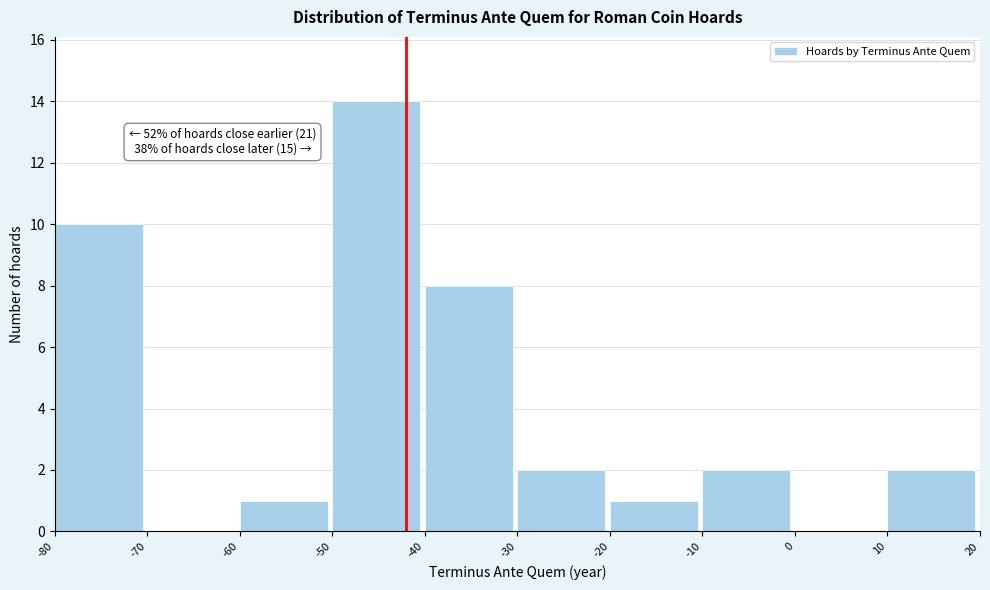

Over which range of the x-axis is the bar tallest?

-50 to -40